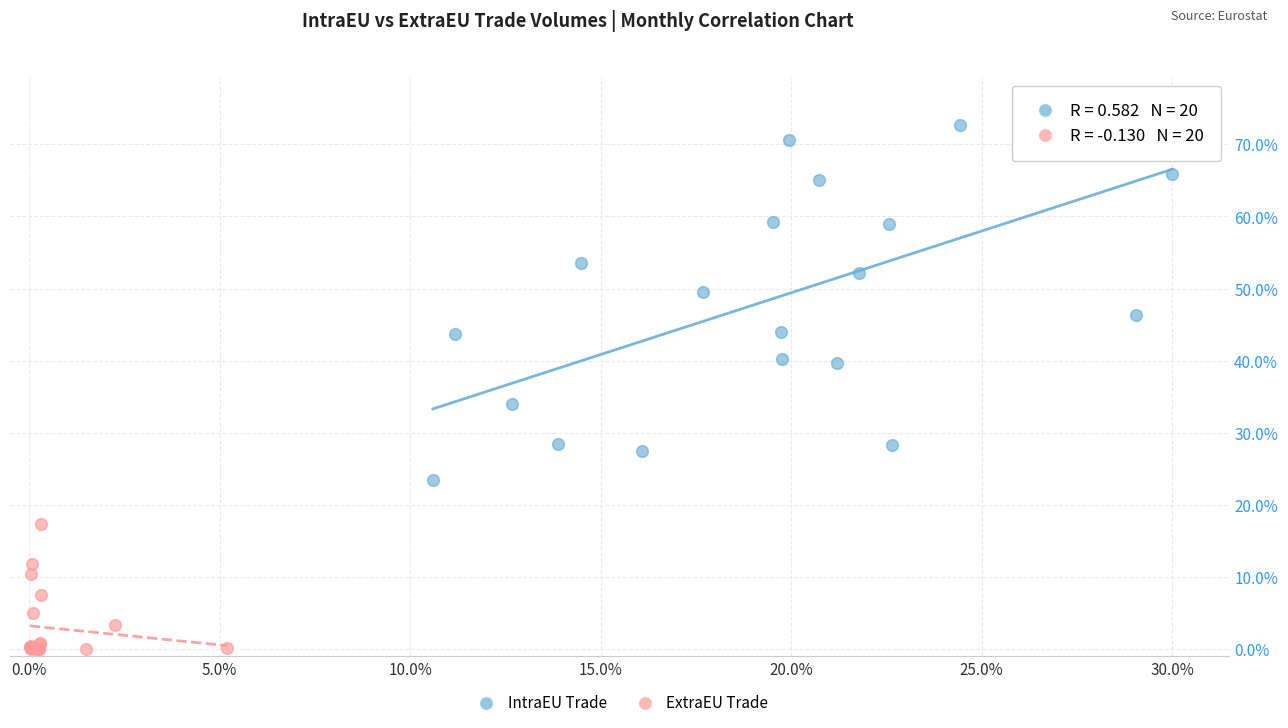

Which series has the largest Y range (max minus min)?

IntraEU Trade